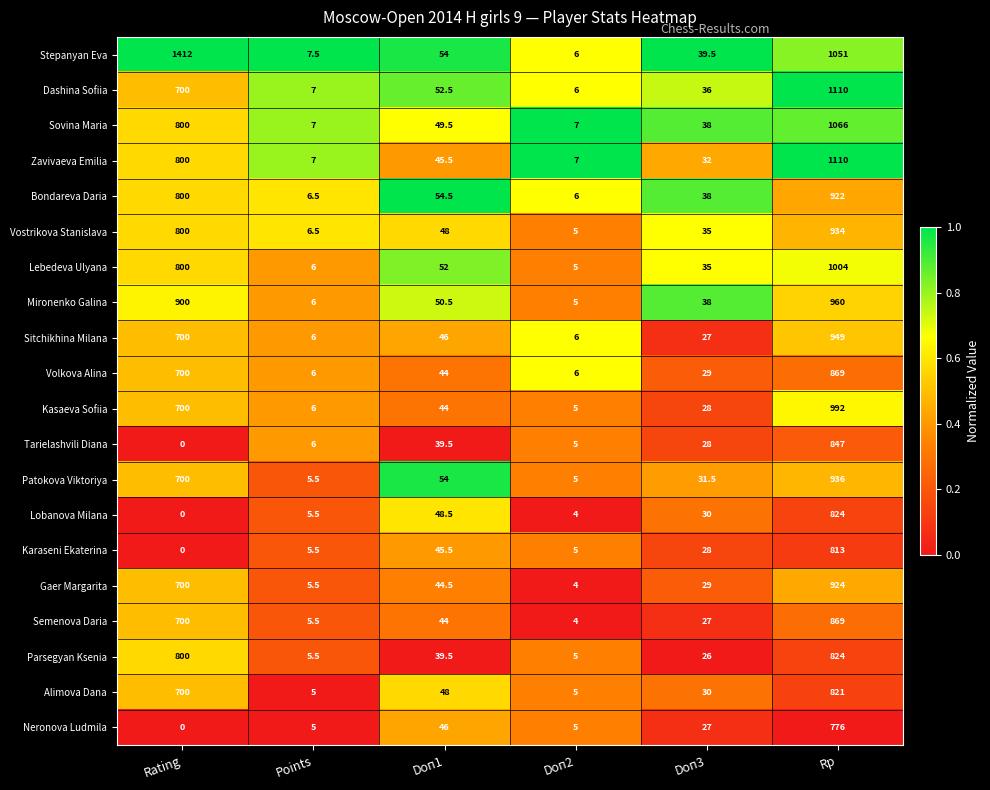

How many values in the Gaer Margarita series exceed 44?

3